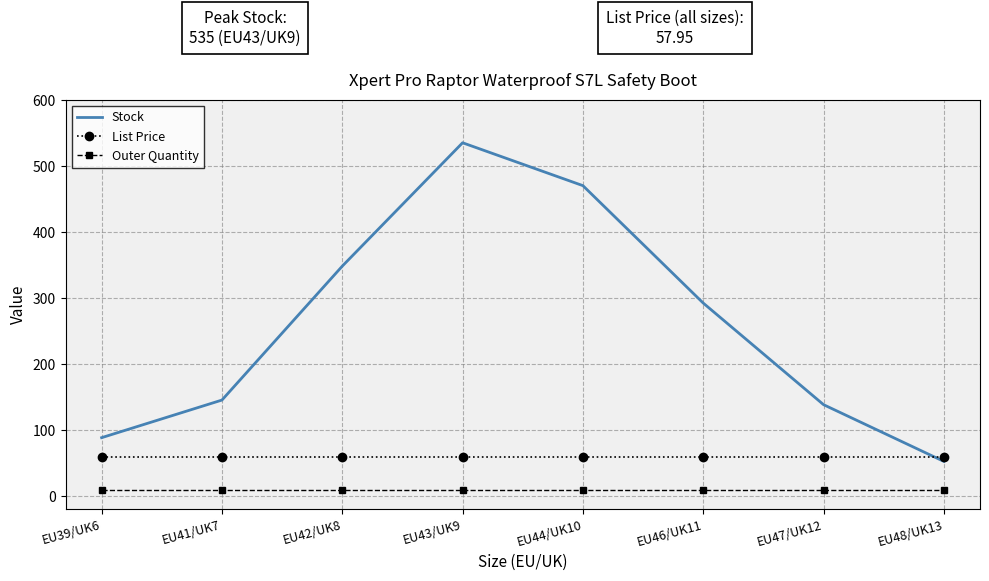

Rank the series by their maximum value, from lowest to highest.

Outer Quantity, List Price, Stock